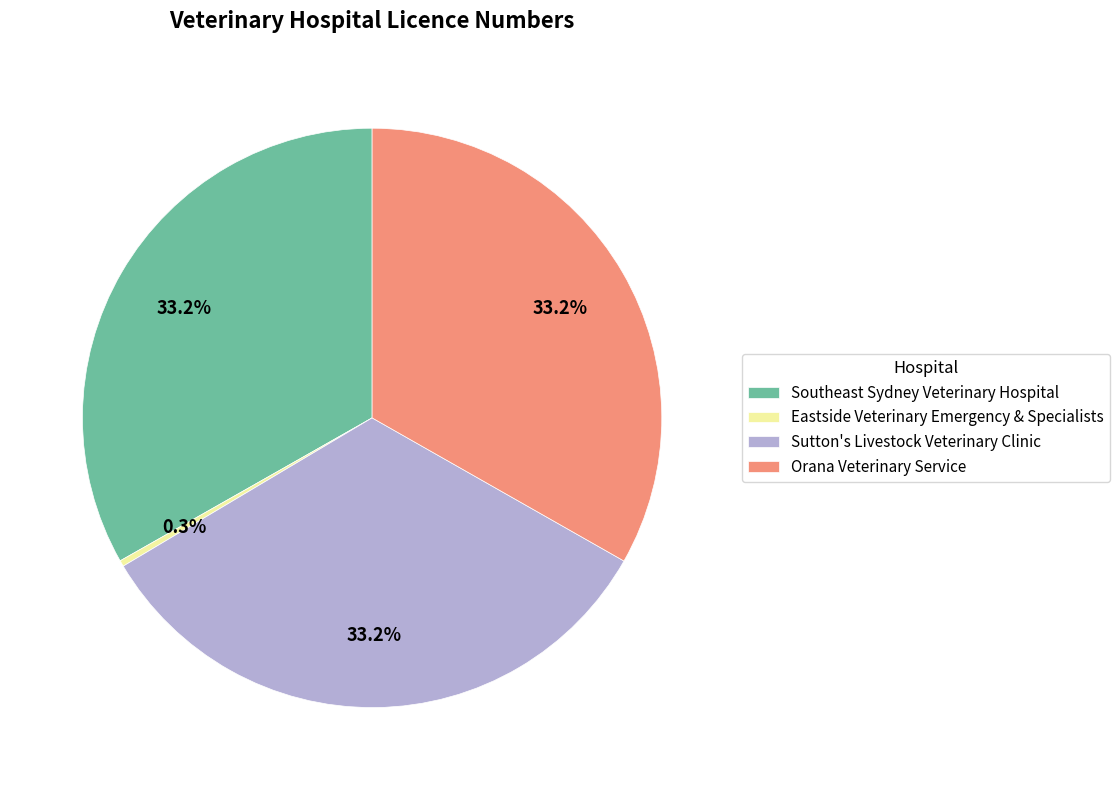

What percentage is NOT represented by Orana Veterinary Service?

66.8%